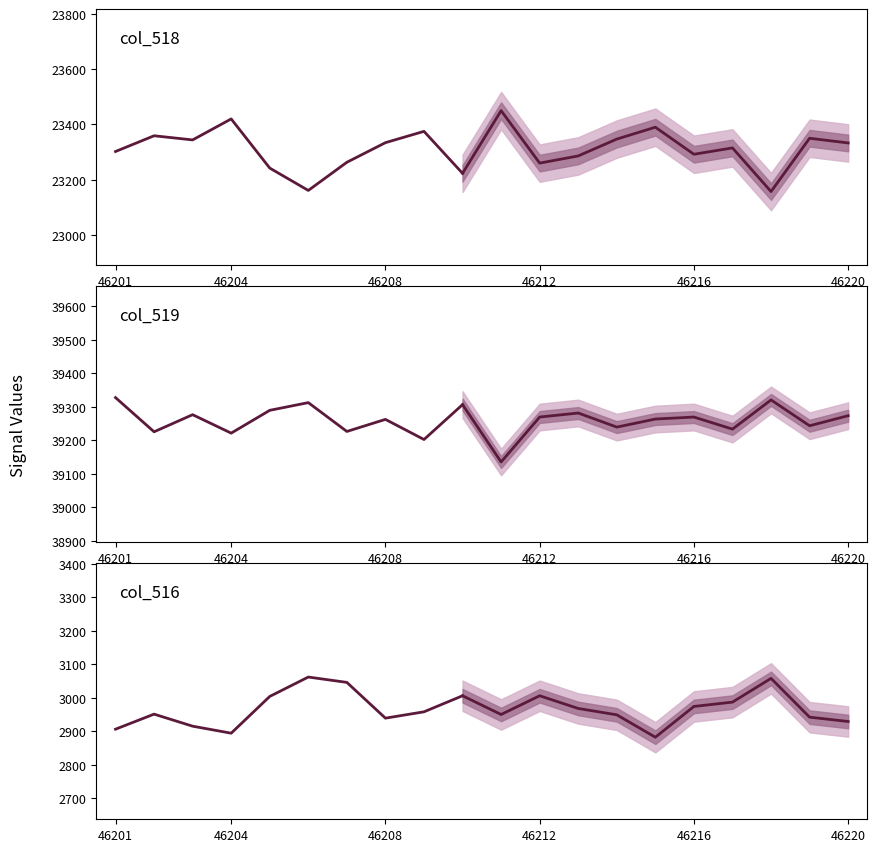

What is the difference between the highest and lowest values at 46201?

36421